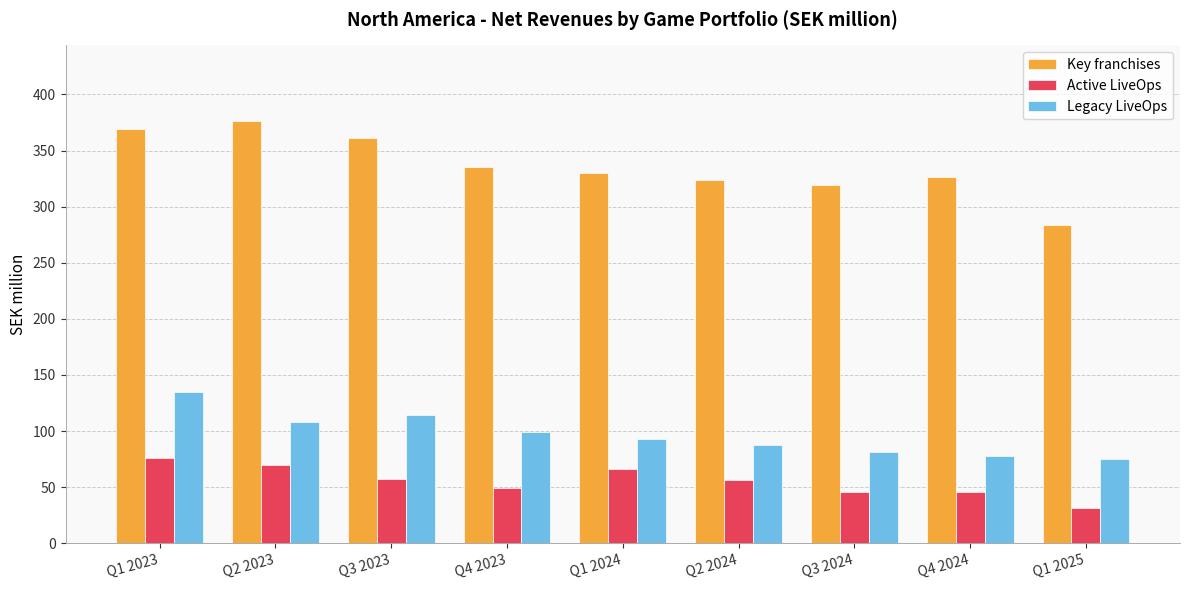

What are all the series names shown in the legend?

Key franchises, Active LiveOps, Legacy LiveOps